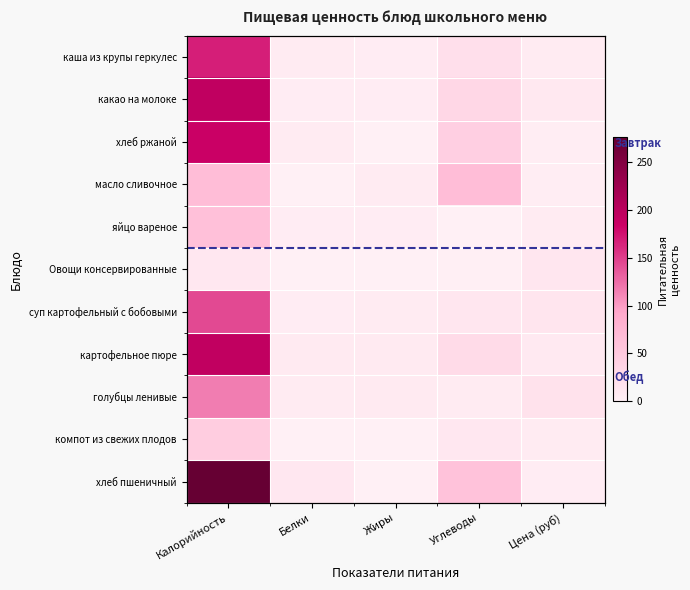

At Белки, list the series in order from smallest to largest.

масло сливочное, Овощи консервированные, компот из свежих плодов, какао на молоке, яйцо вареное, суп картофельный с бобовыми, хлеб ржаной, каша из крупы геркулес, голубцы ленивые, картофельное пюре, хлеб пшеничный